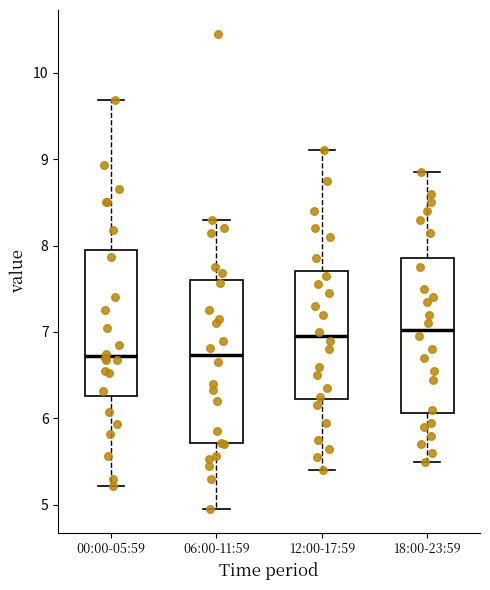

Where does the upper whisker of the box for 06:00-11:59 end on the y-axis? The values are not printed on the chart, so give them approximately, as read against the axis.

8.3